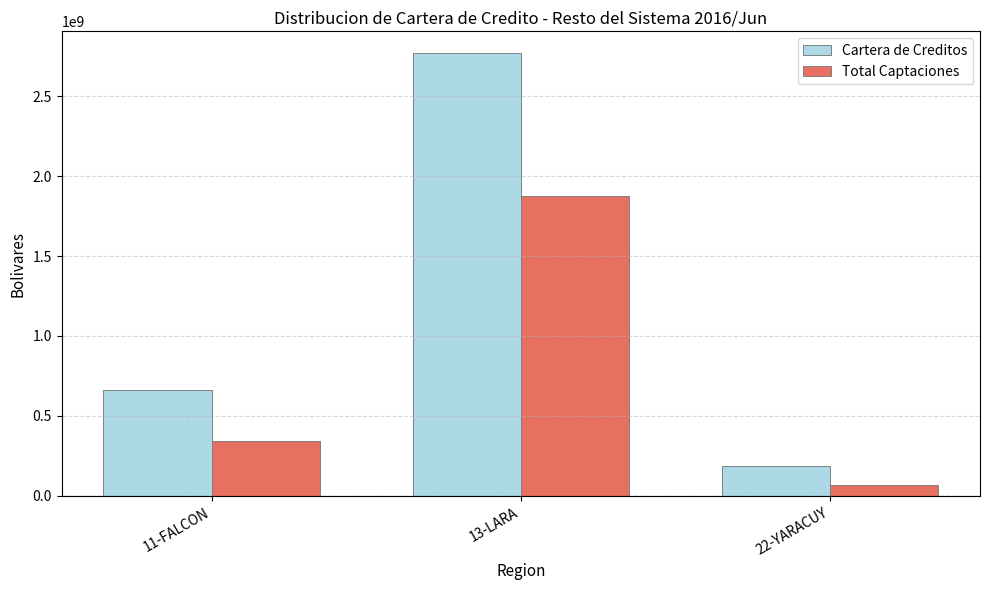

What is the difference between the highest and lowest values at 13-LARA?

888543401.0